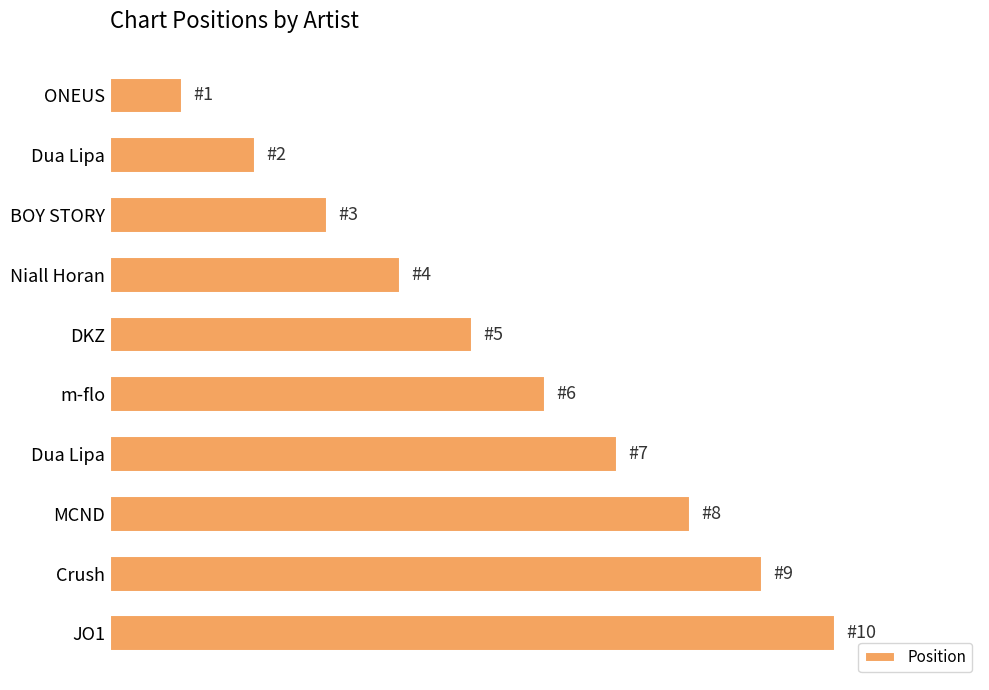

What is the greatest value displayed?

10